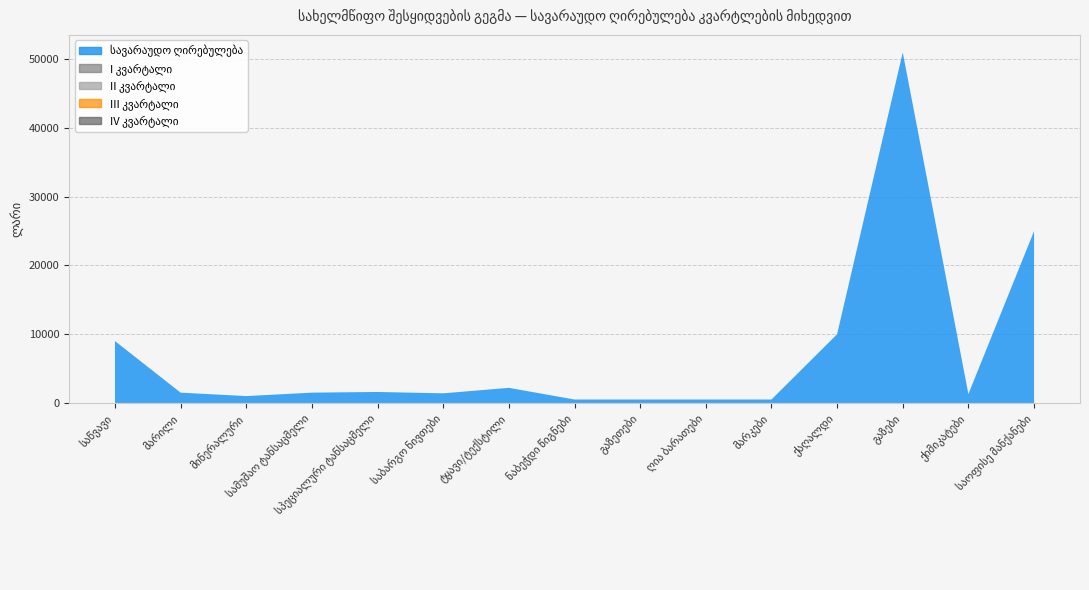

Reading left to right, list all the values displayed in this chart.

სავარაუდო ღირებულება: 9000	1500	1000	1500	1600	1400	2200	500	500	500	500	10000	51000	1300	25000
I კვ: 0	0	0	0	0	0	0	0	0	0	0	0	0	0	0
II კვ: 0	0	0	0	0	0	0	0	0	0	0	0	0	0	0
III კვ: 0	0	0	0	0	0	0	0	0	0	0	0	0	0	0
IV კვ: 0	0	0	0	0	0	0	0	0	0	0	0	0	0	0